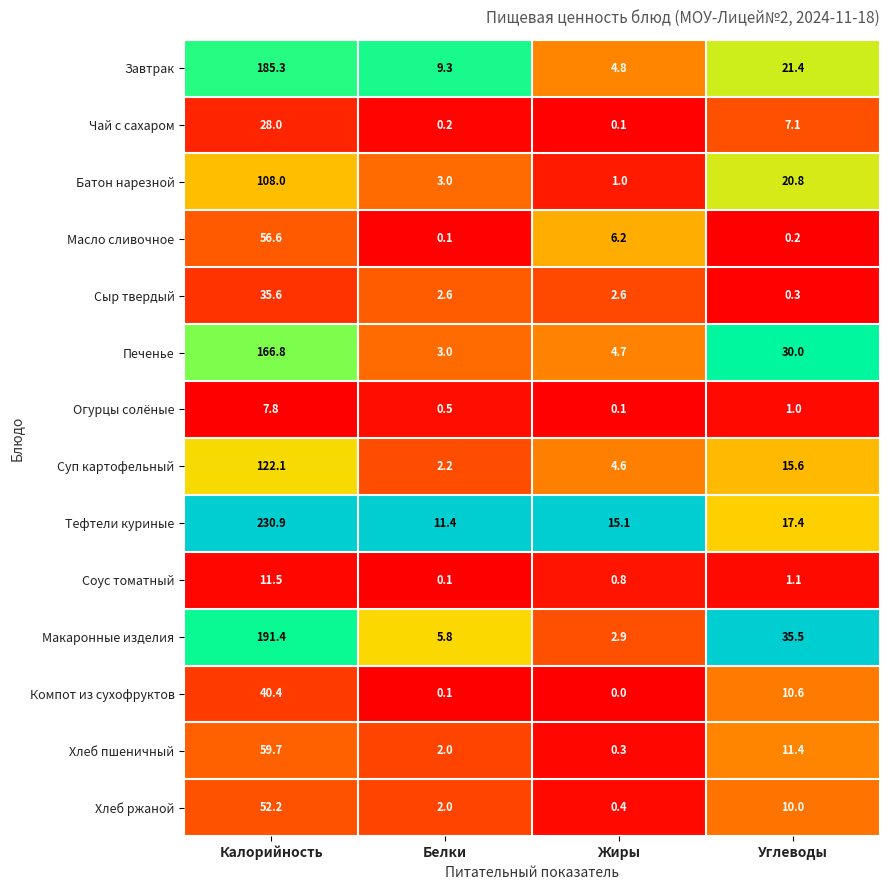

Rank the series by their maximum value, from lowest to highest.

Огурцы солёные, Соус томатный, Чай с сахаром, Сыр твердый, Компот из сухофруктов, Хлеб ржаной, Масло сливочное, Хлеб пшеничный, Батон нарезной, Суп картофельный, Печенье, Завтрак, Макаронные изделия, Тефтели куриные